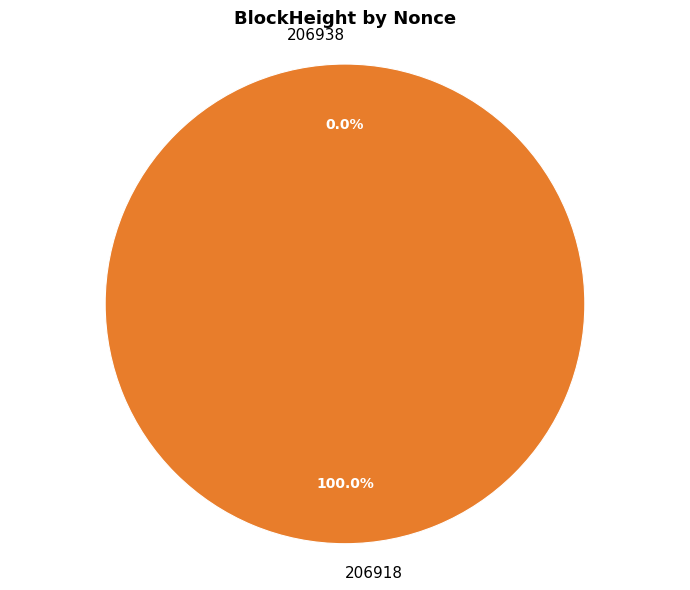

Which category has the biggest portion of the pie?

206918